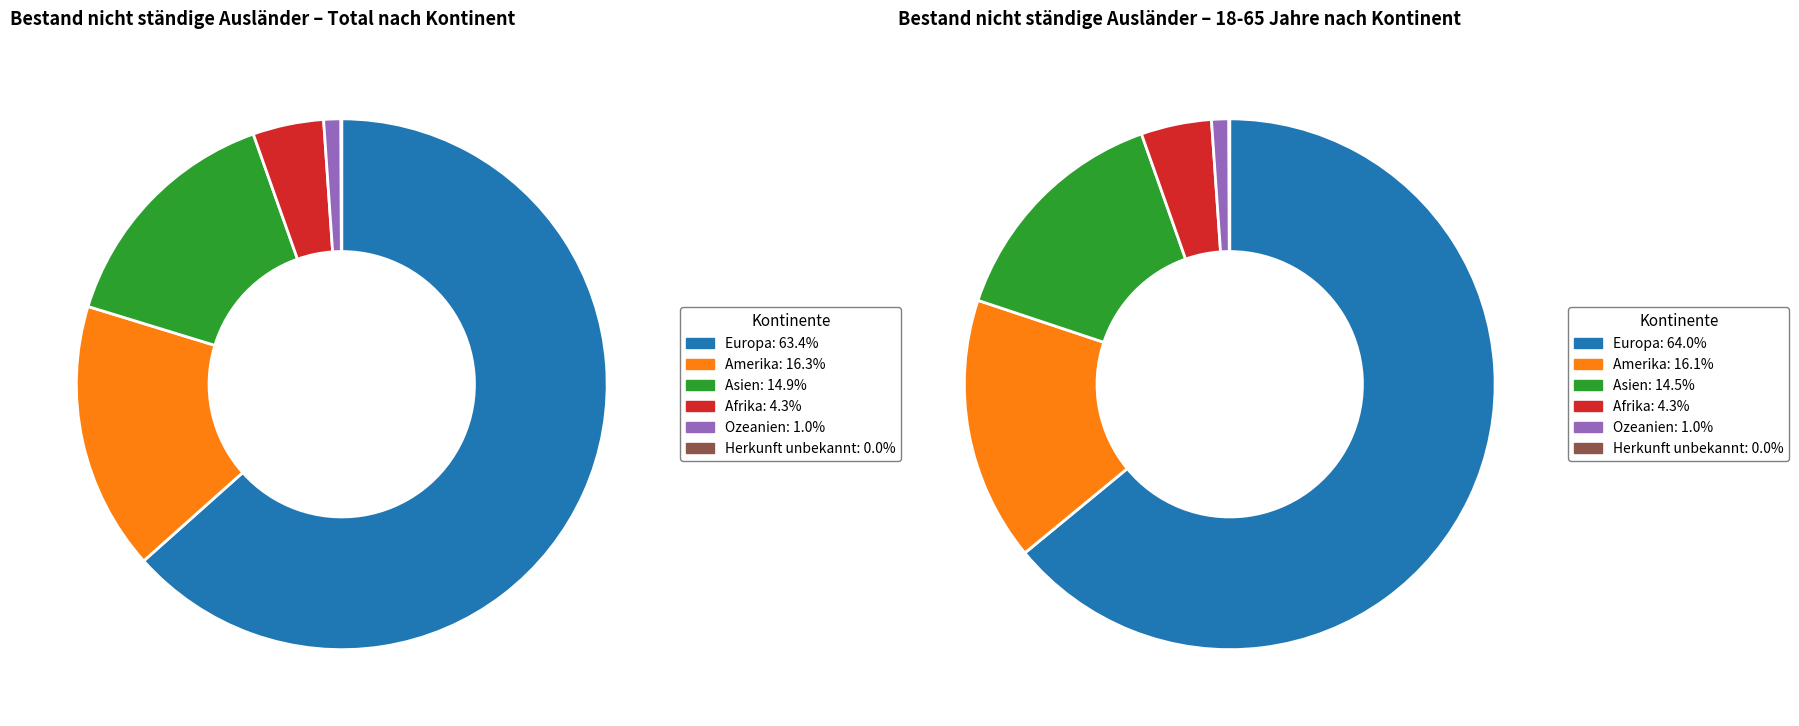

Do Asien and Afrika together represent more than half of the pie?

No